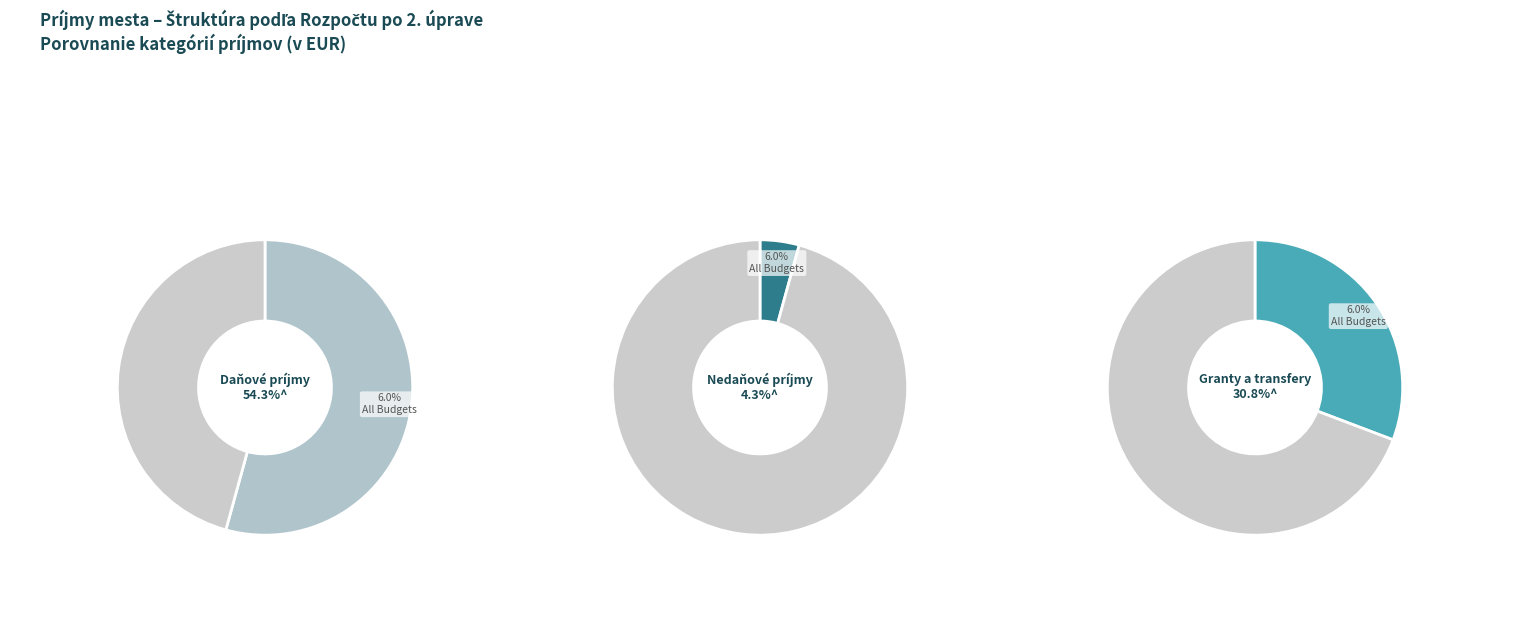

How much of the chart is everything except Daňové príjmy?

45.7%